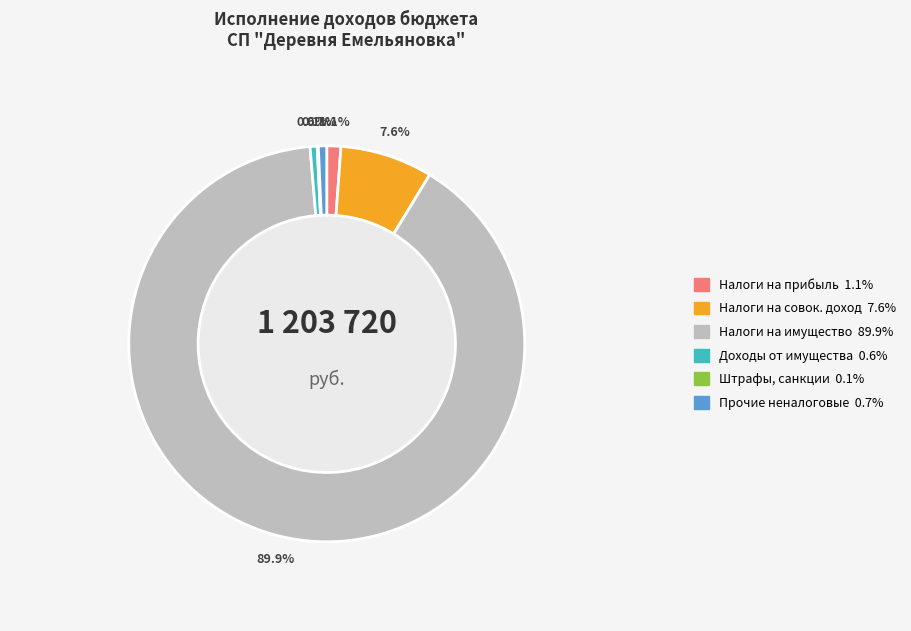

To the nearest percent, what is the difference between the largest and smallest slice percentages?

90%